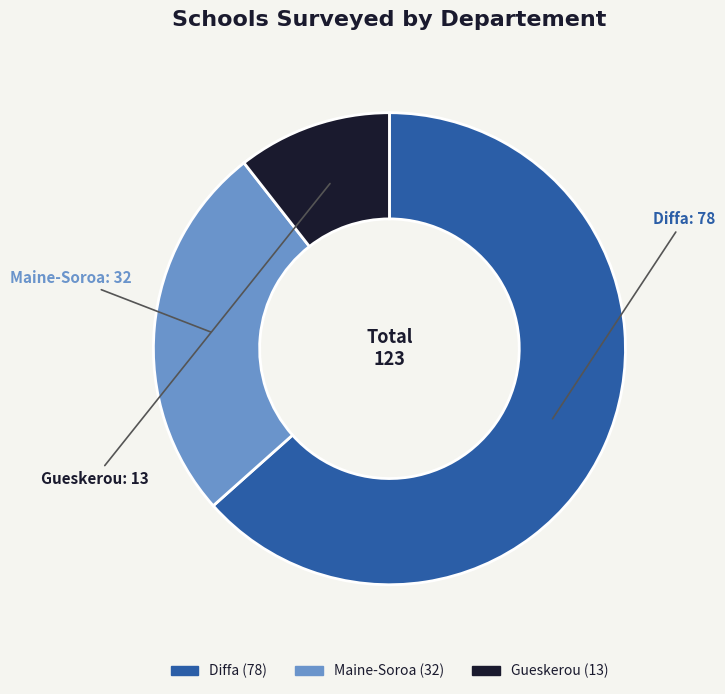

True or false: Gueskerou accounts for 11% of the total.

True